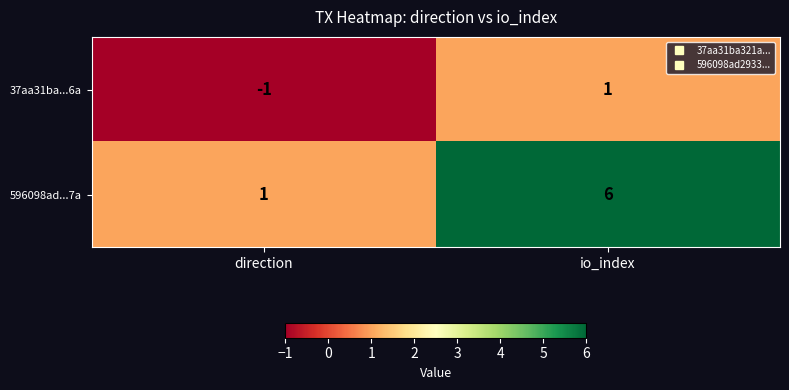

The value of 596098ad...7a at io_index is 6. True or false?

True